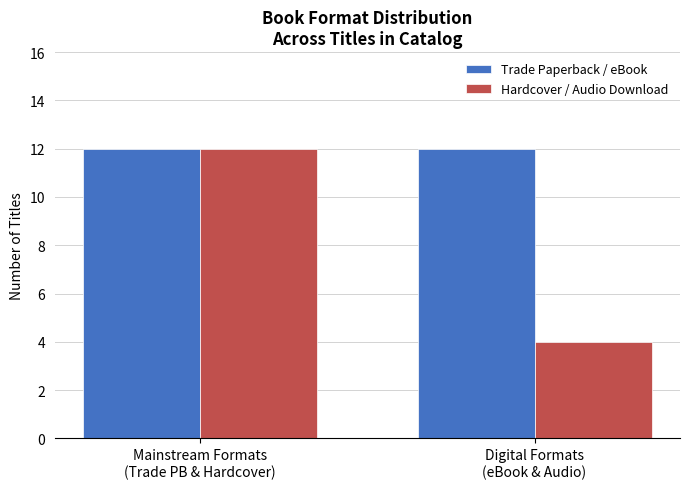

What is the maximum value for Hardcover / Audio Download?

12